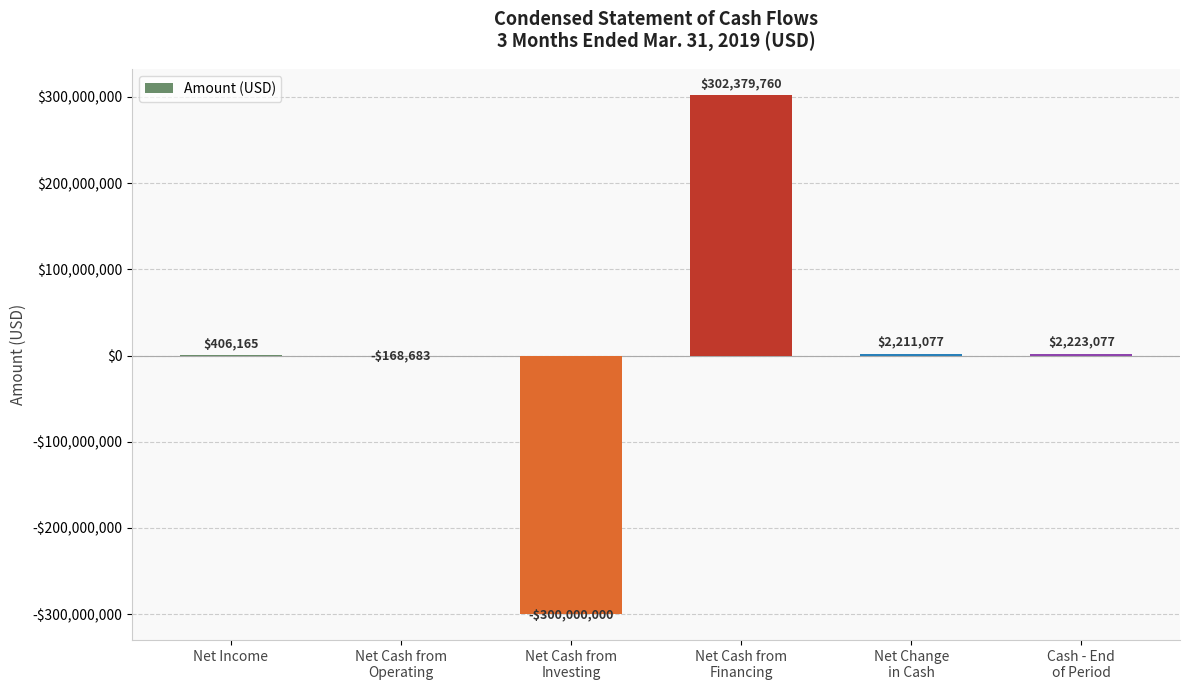

True or false: the data shows 1492988 at Cash - End
of Period.

False